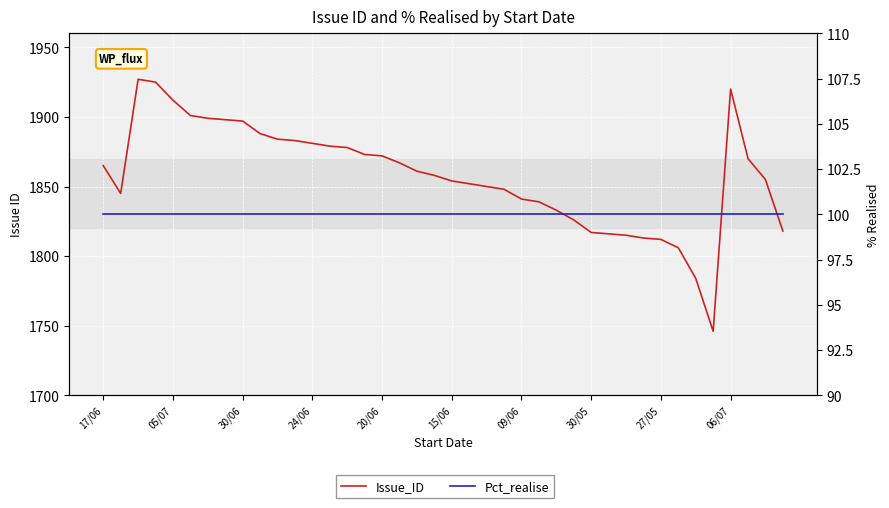

Reading left to right, extract all data points from this chart.

Issue_ID: 1865	1845	1927	1925	1912	1901	1899	1898	1897	1888	1884	1883	1881	1879	1878	1873	1872	1867	1861	1858	1854	1852	1850	1848	1841	1839	1833	1826	1817	1816	1815	1813	1812	1806	1784	1746	1920	1870	1855	1818
Pct_realise: 100	100	100	100	100	100	100	100	100	100	100	100	100	100	100	100	100	100	100	100	100	100	100	100	100	100	100	100	100	100	100	100	100	100	100	100	100	100	100	100